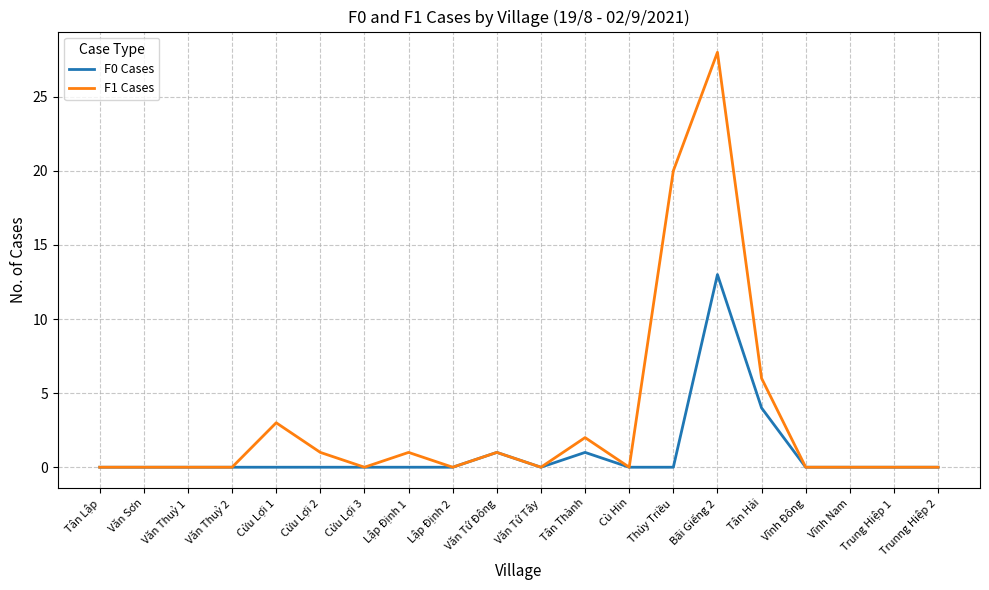

The F1 Cases series shows 12 at Trung Hiệp 1. True or false?

False